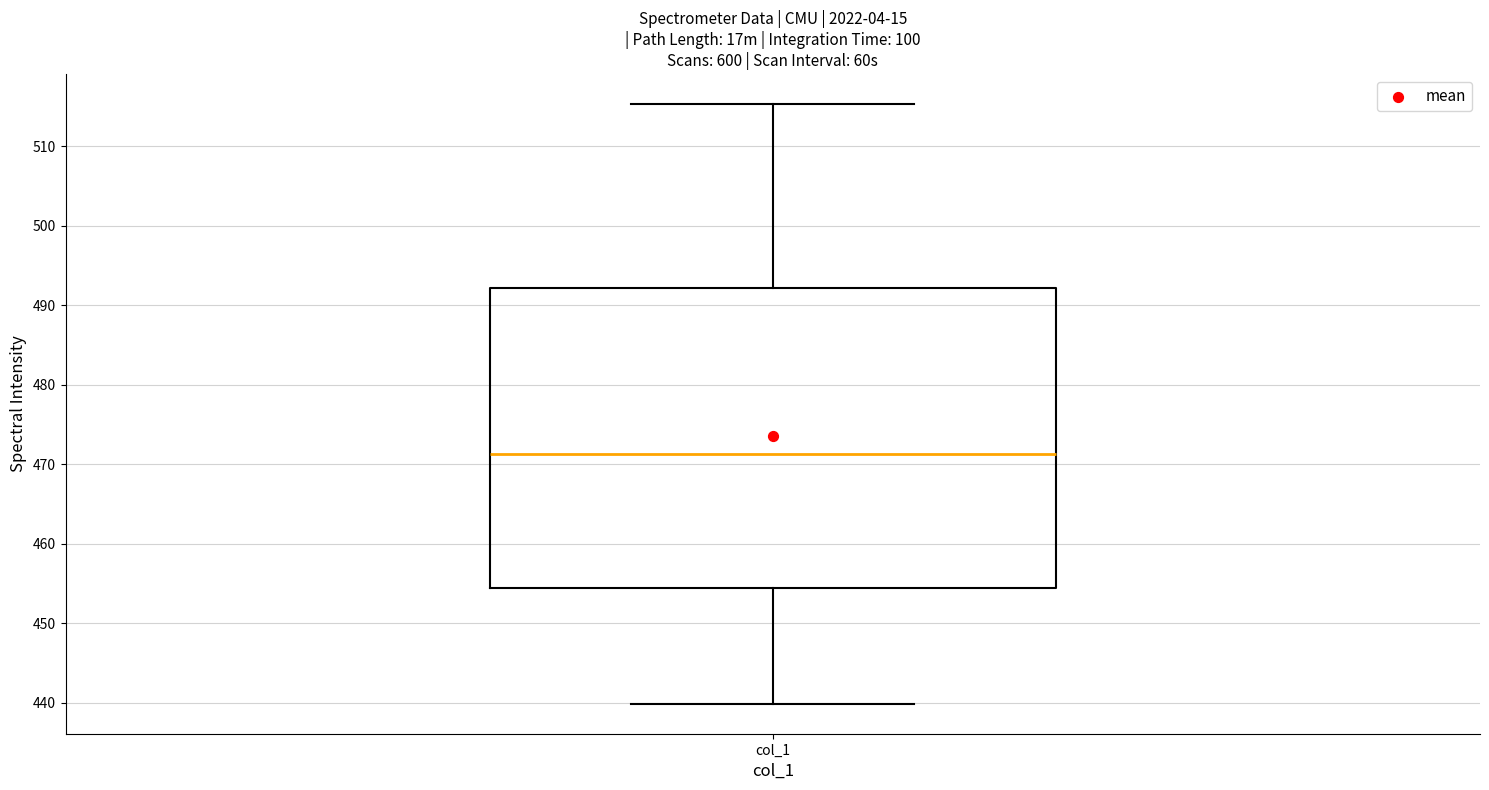

Where does the upper whisker of the box for col_1 end on the y-axis? The values are not printed on the chart, so give them approximately, as read against the axis.

515